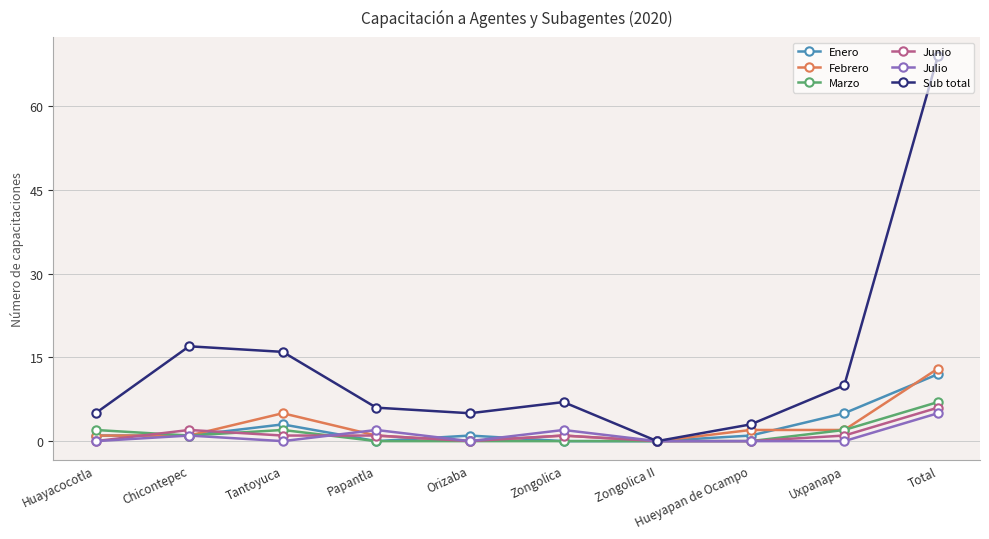

At how many categories does at least one series exceed 15?

3